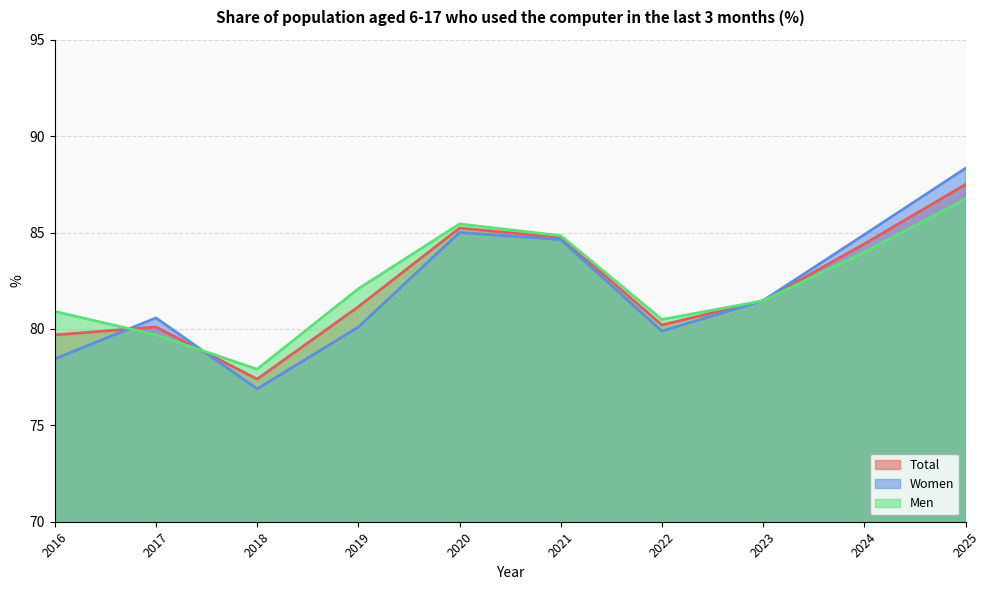

Rank the series by their average value, from lowest to highest.

Women, Total, Men